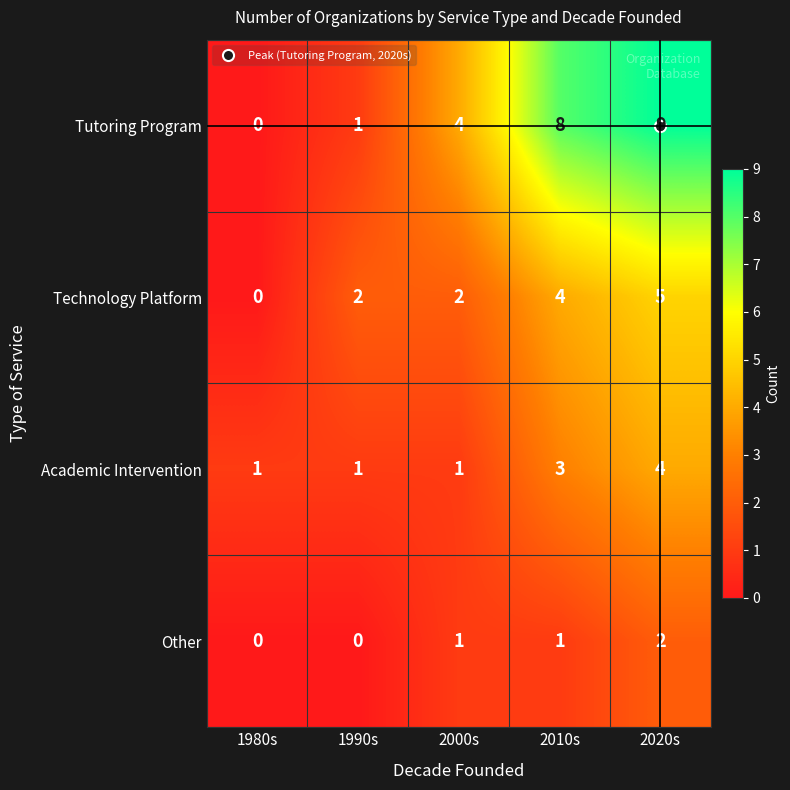

Which series has the widest spread of values?

Tutoring Program